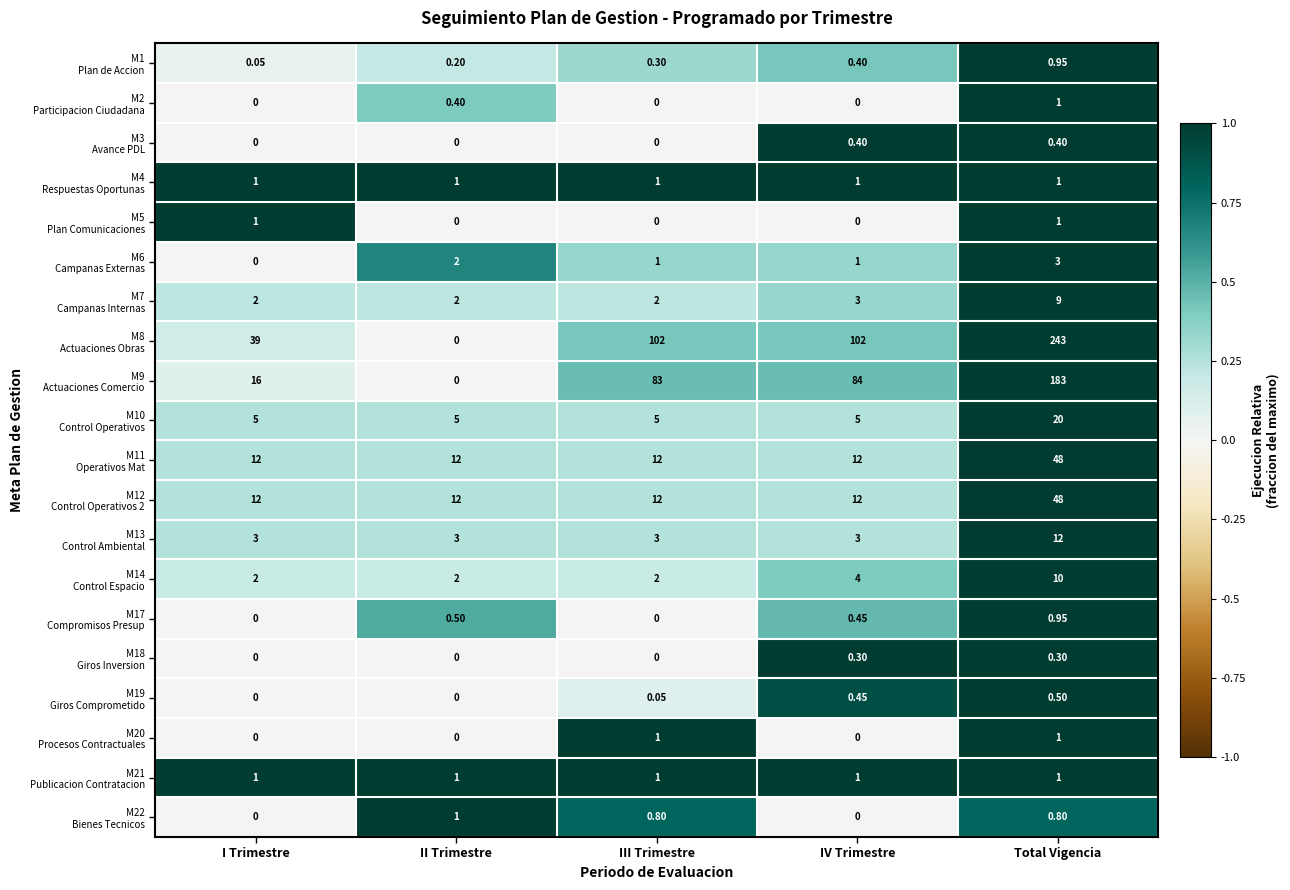

Which label corresponds to the largest value in the chart?

Total Vigencia